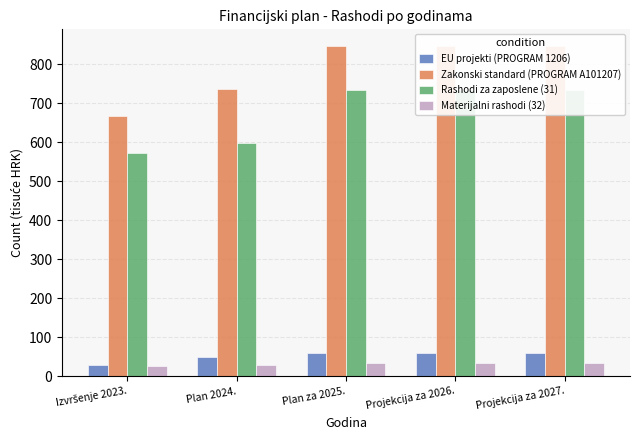

Reading left to right, what are all the values shown in this chart?

EU projekti (PROGRAM 1206): 29.4	48.7	58.6	58.6	58.6
Zakonski standard (PROGRAM A101207): 666.1	737.4	847.1	847.1	847.1
Rashodi za zaposlene (31): 571.7	597.7	733.2	733.2	733.2
Materijalni rashodi (32): 26.8	30.0	33.1	33.1	33.1